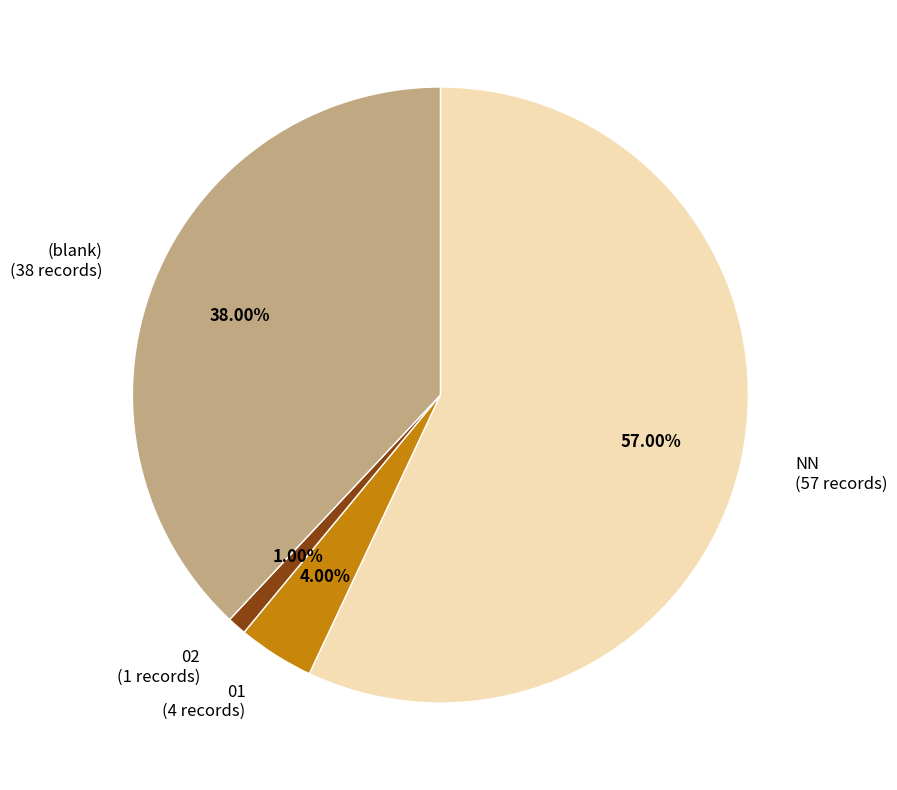

Which slice represents more than half of the pie?

NN